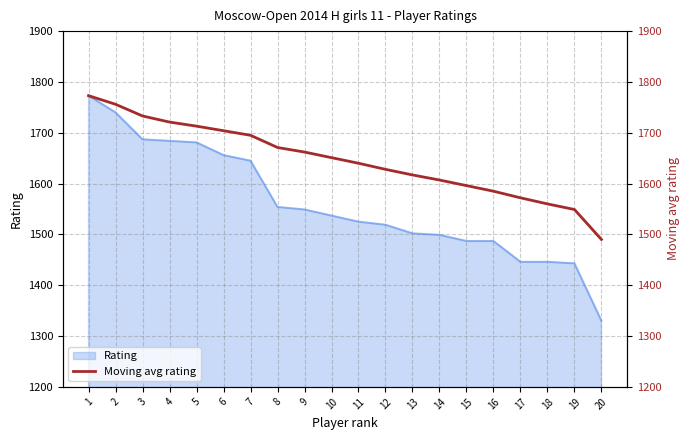

List the labels in order of value, smallest first.

20, 19, 18, 17, 16, 15, 14, 13, 12, 11, 10, 9, 8, 7, 6, 5, 4, 3, 2, 1